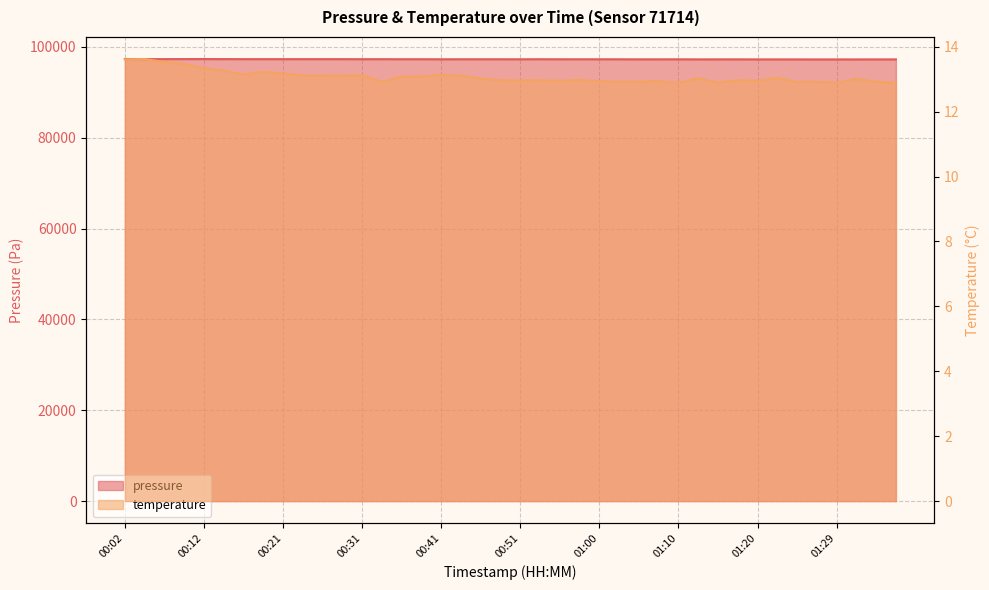

Where is temperature nearest to the value 13?

01:32